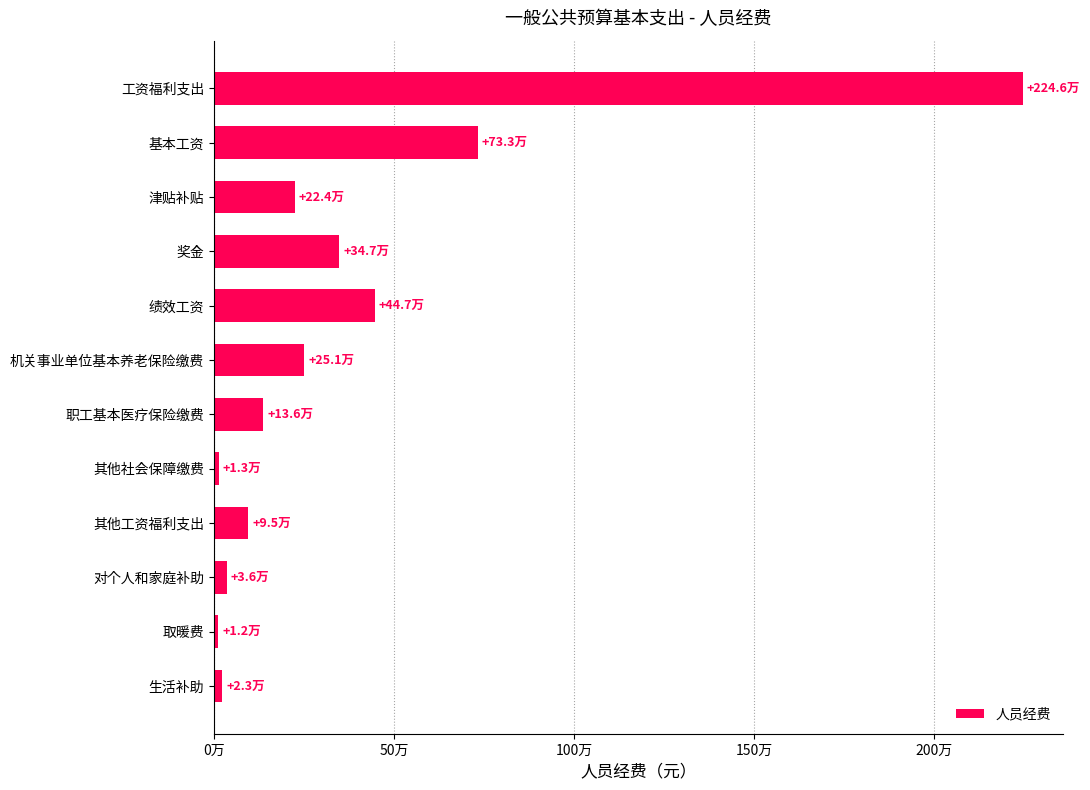

Does the chart contain any negative values?

No